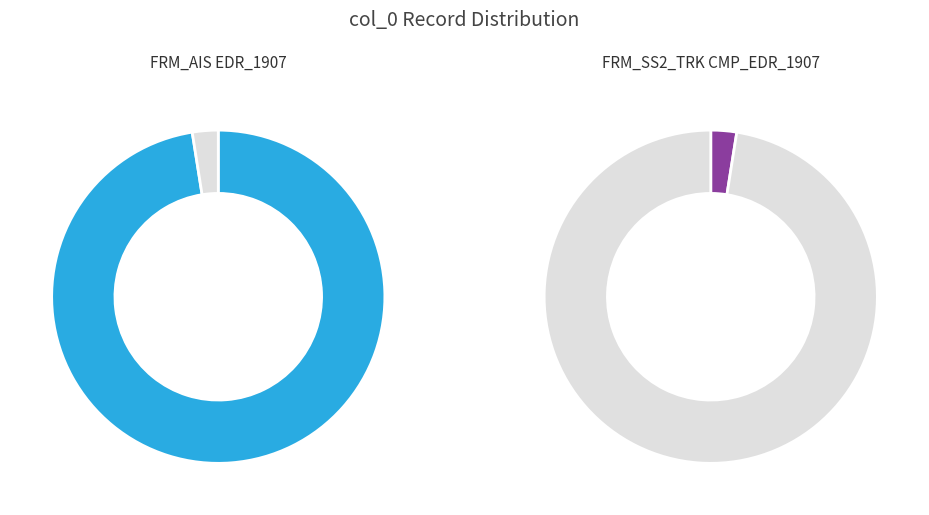

How many slices are in this pie chart?

2